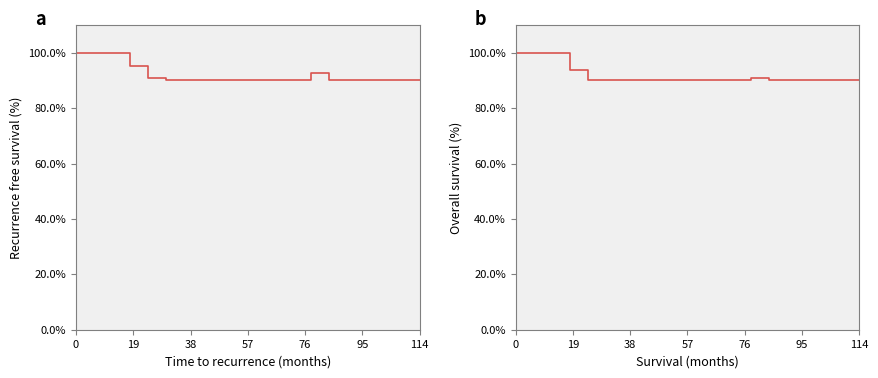

List the series in order of their peak value, highest first.

SDS_P1, SDS_P2